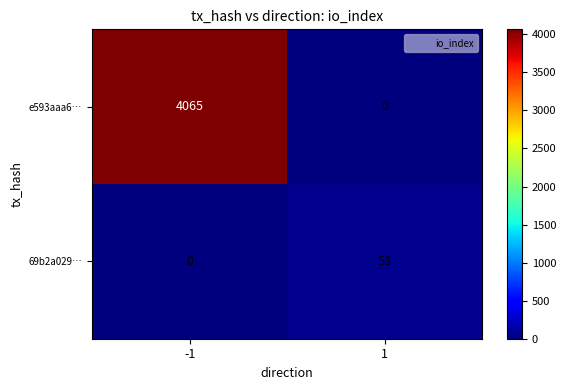

The value of e593aaa6… at -1 is 4065. True or false?

True